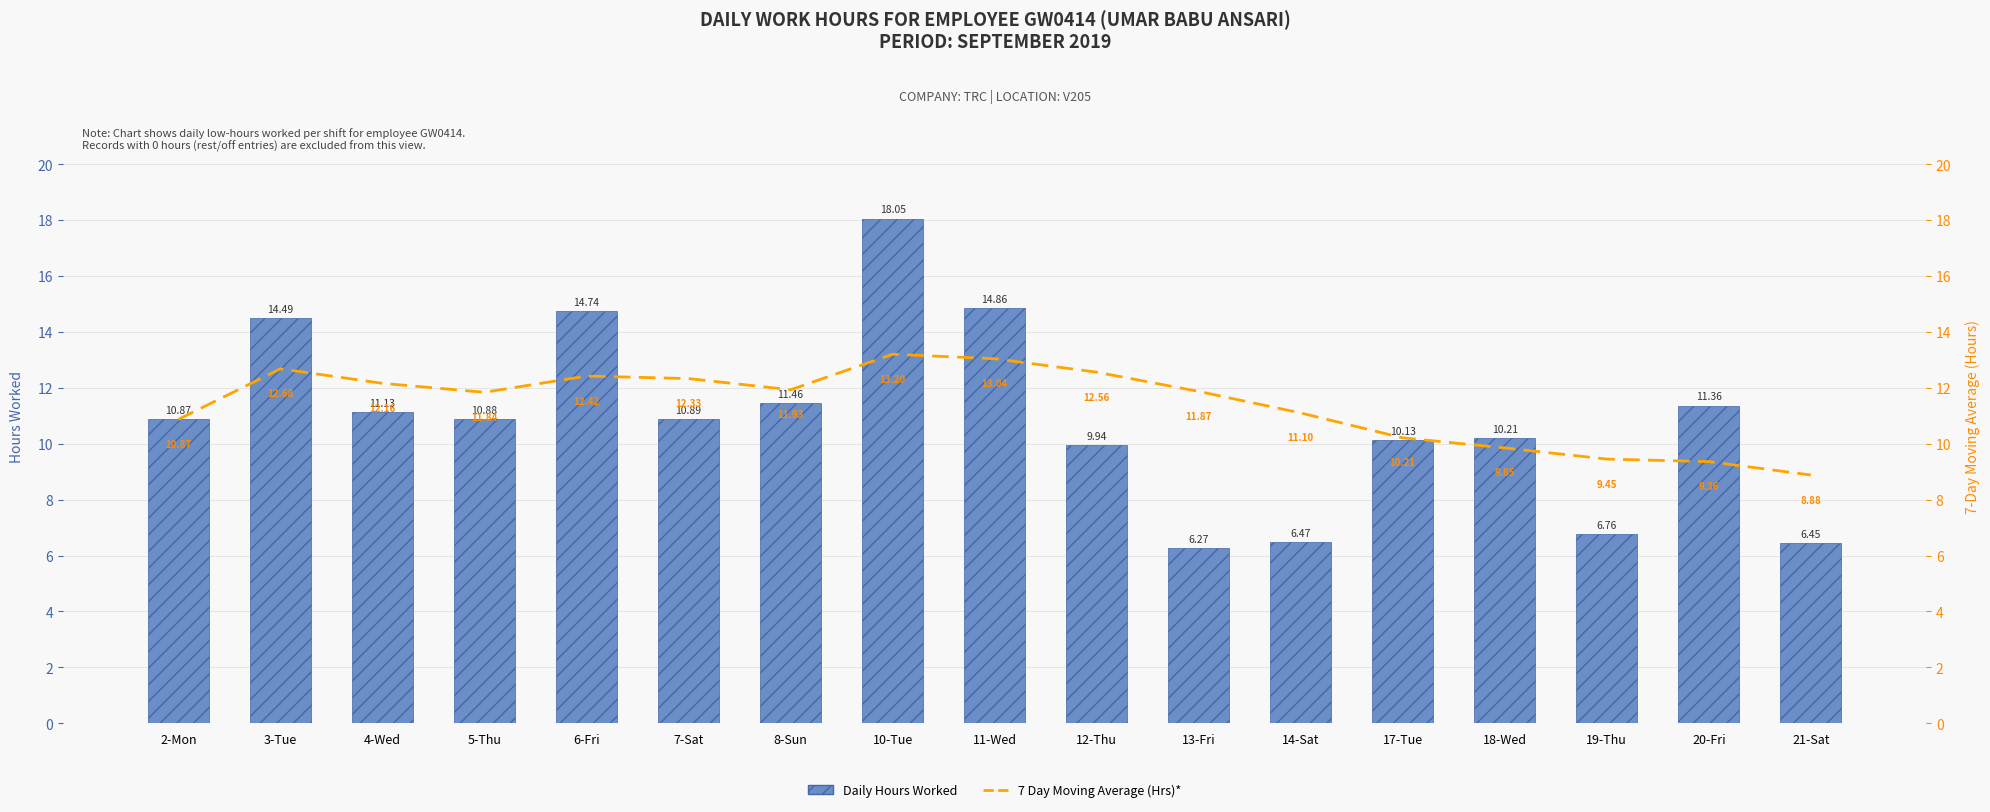

Where is Daily Hours Worked nearest to the value 12?

8-Sun